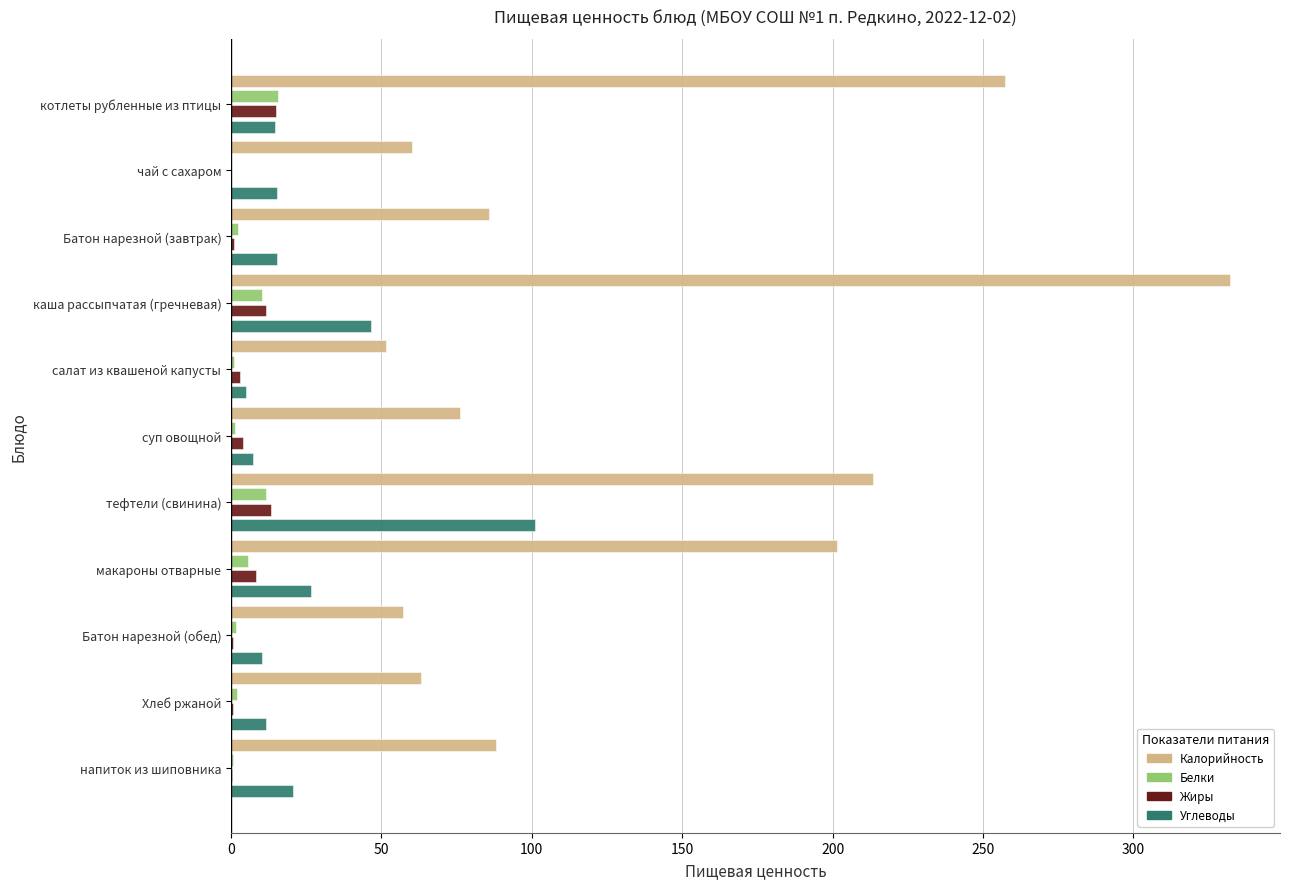

Is the value of Углеводы at тефтели (свинина) greater than the value of Белки at котлеты рубленные из птицы?

Yes